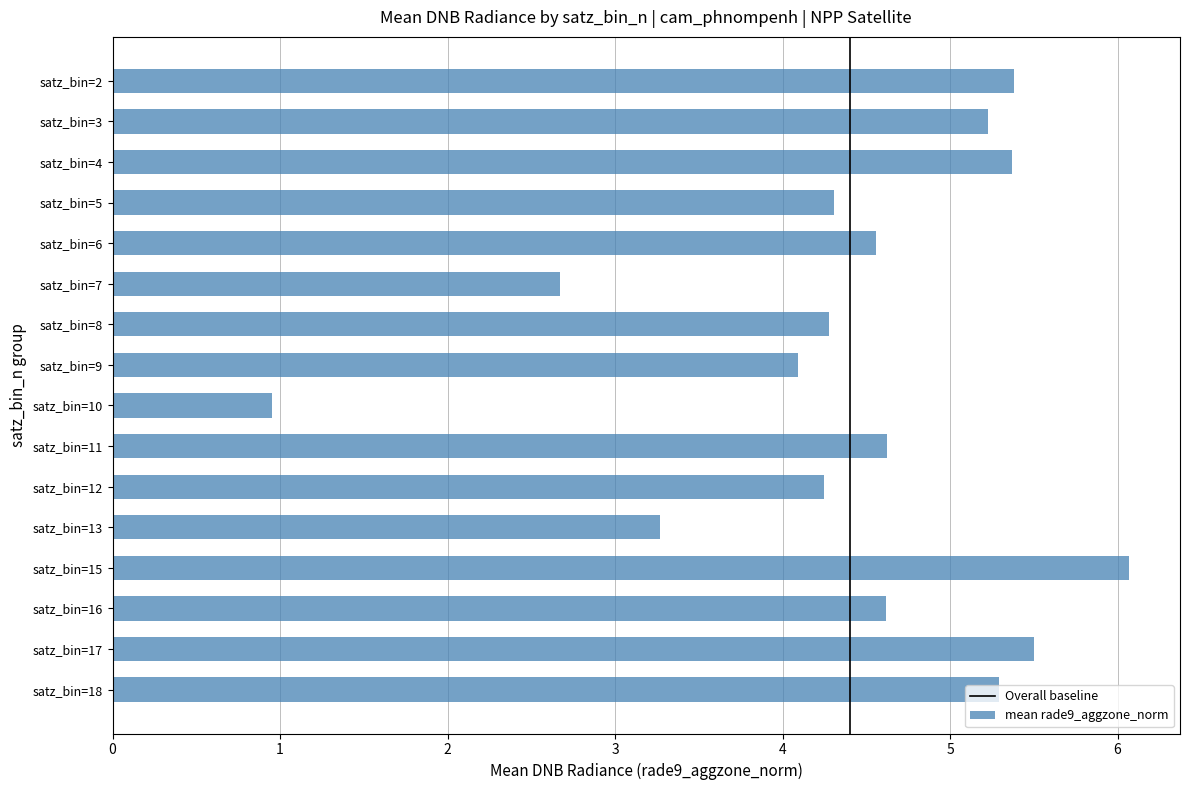

What is the approximate value at satz_bin=11?

4.6